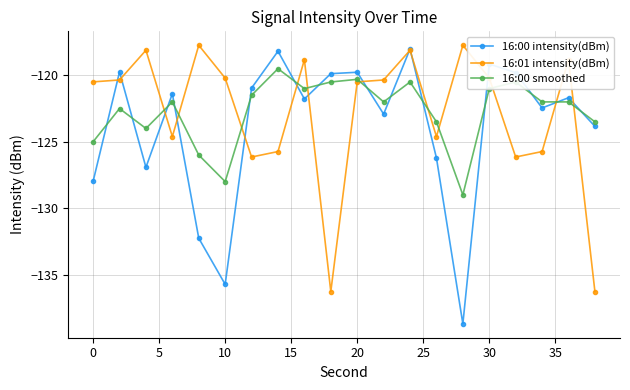

What is the highest value of the 16:00 smoothed series?

-119.5